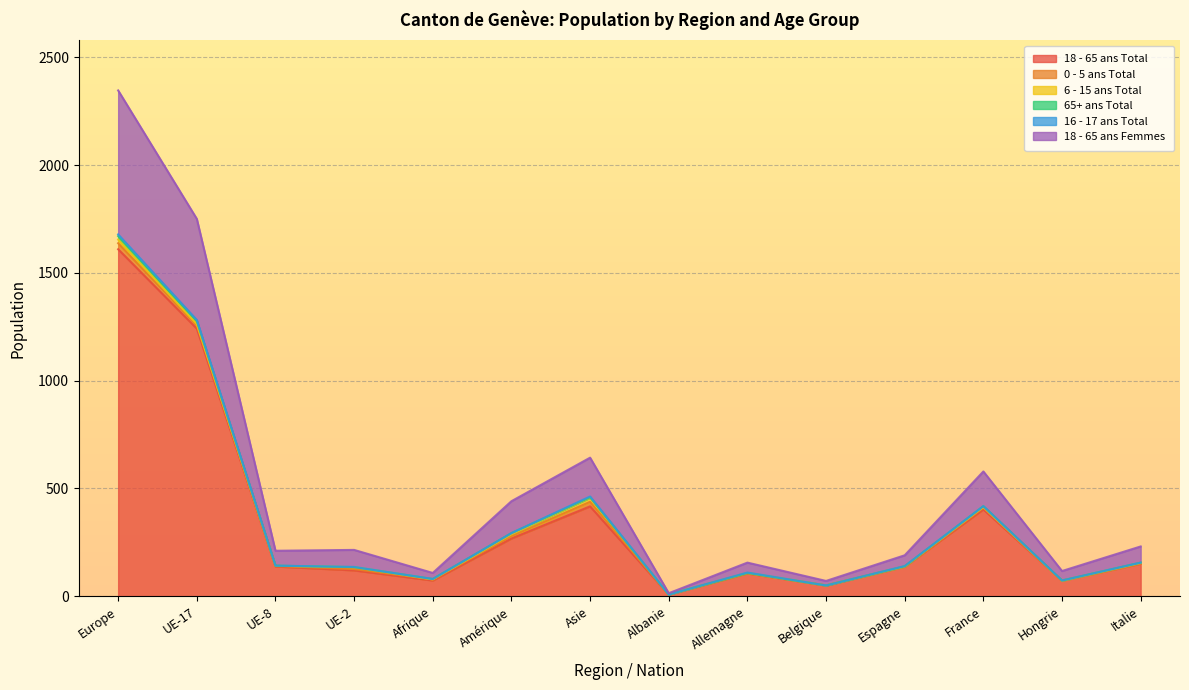

In 0 - 5 ans Total, how many points are lower than both neighbors (excluding endpoints)?

5